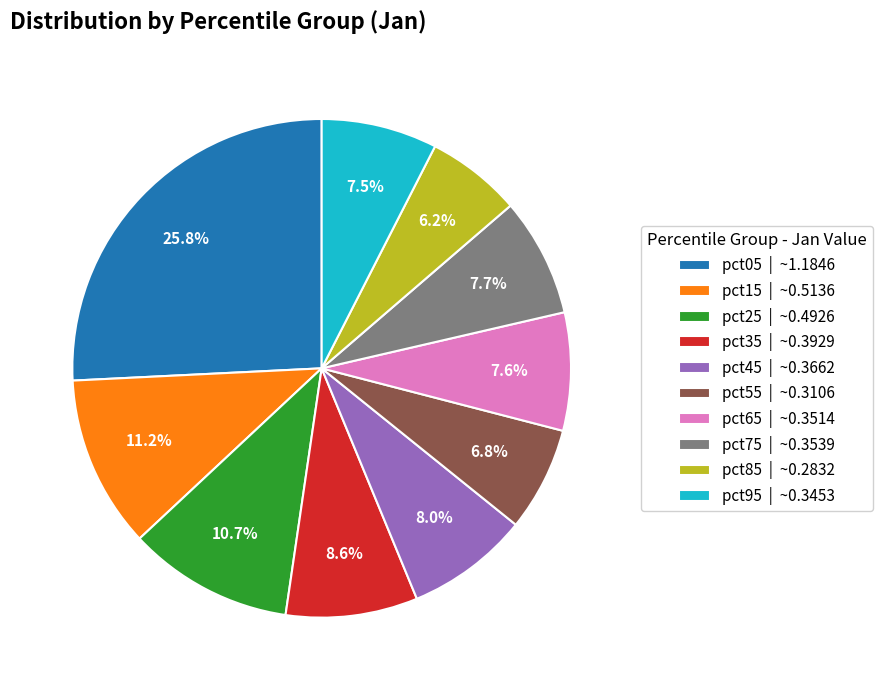

To the nearest percent, what portion does pct55 represent?

7%